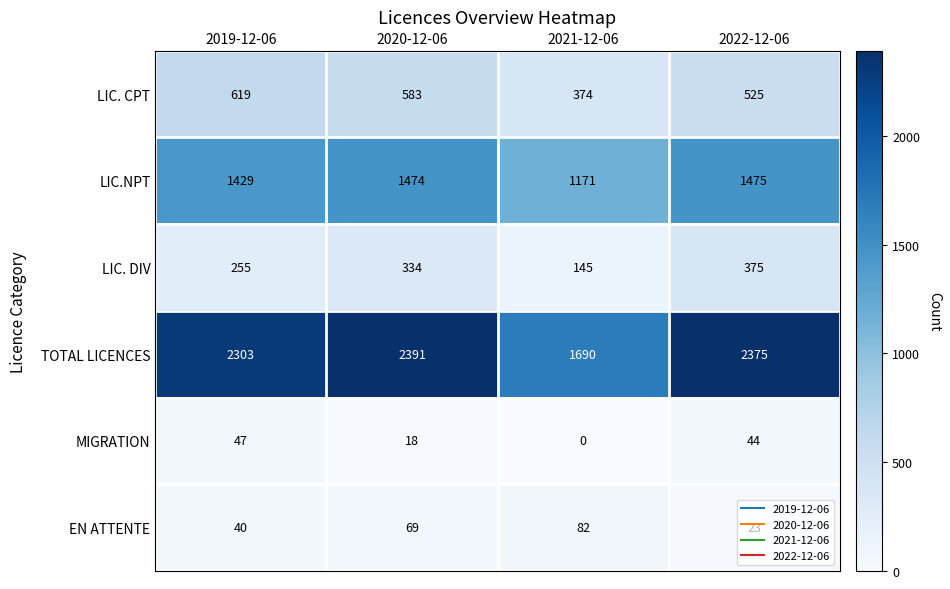

What is the difference between the highest and lowest values at 2019-12-06?

2263